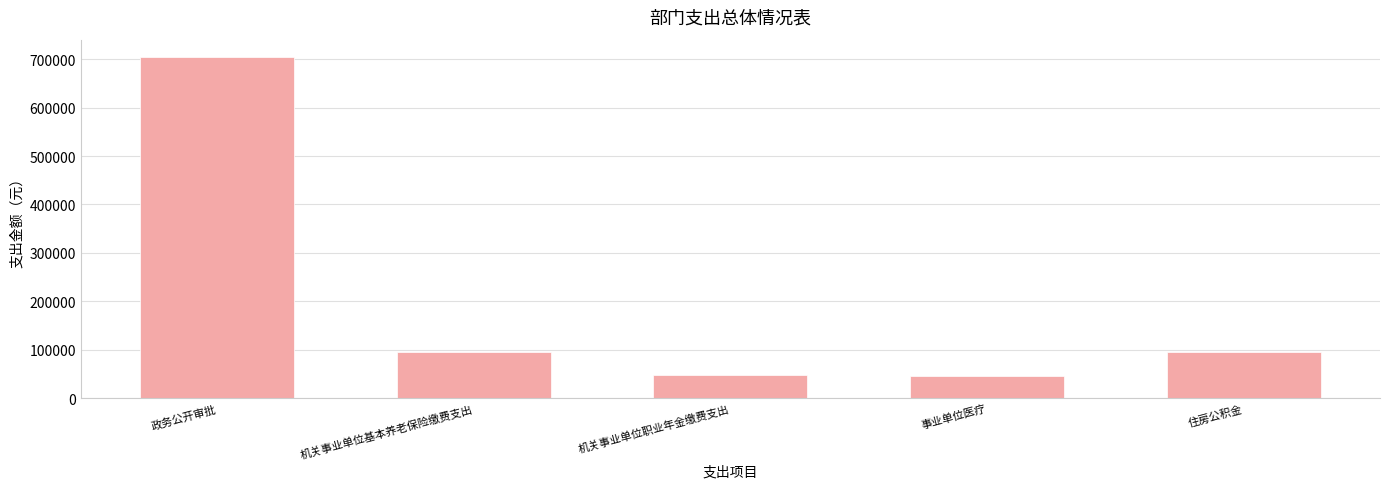

Where does the data first go above 94277?

政务公开审批